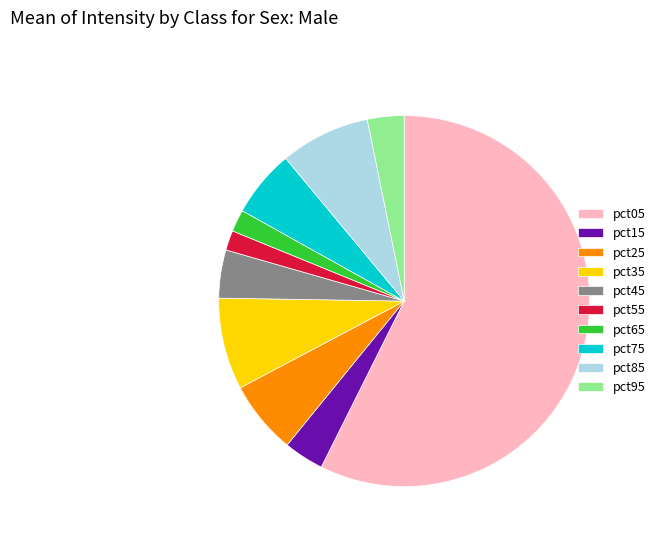

Do pct65 and pct25 together represent more than half of the pie?

No